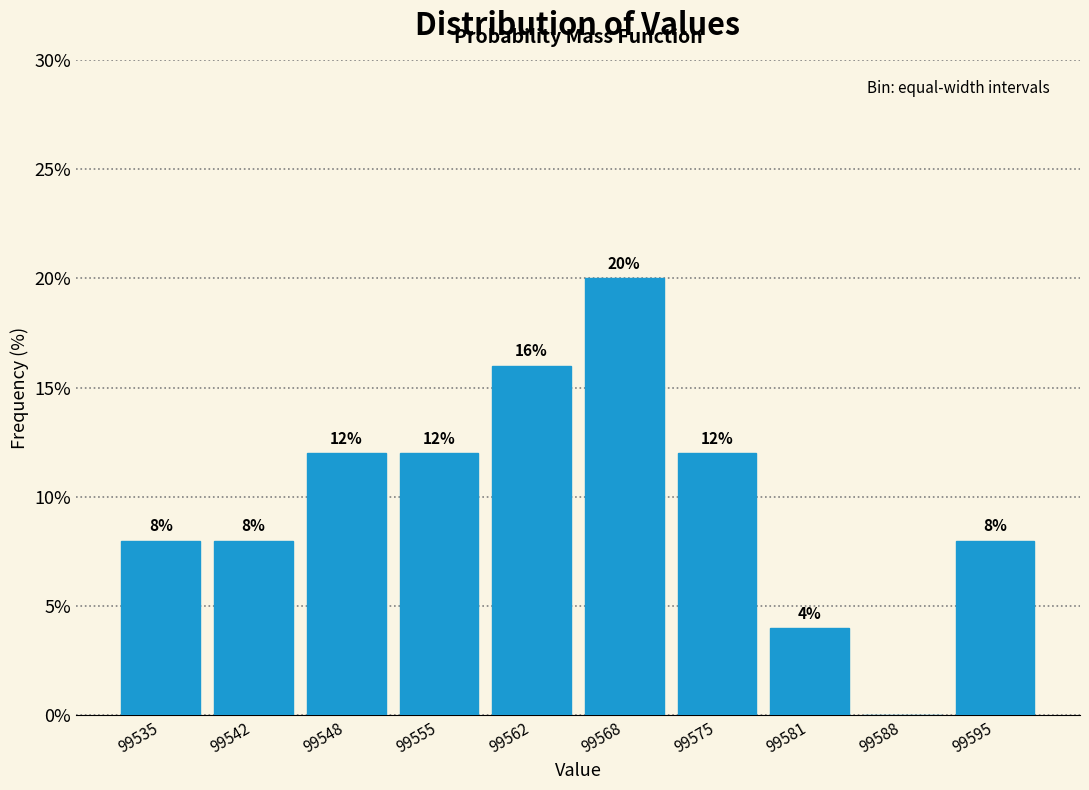

What is the sum of the values at 99555 and 99575?

24